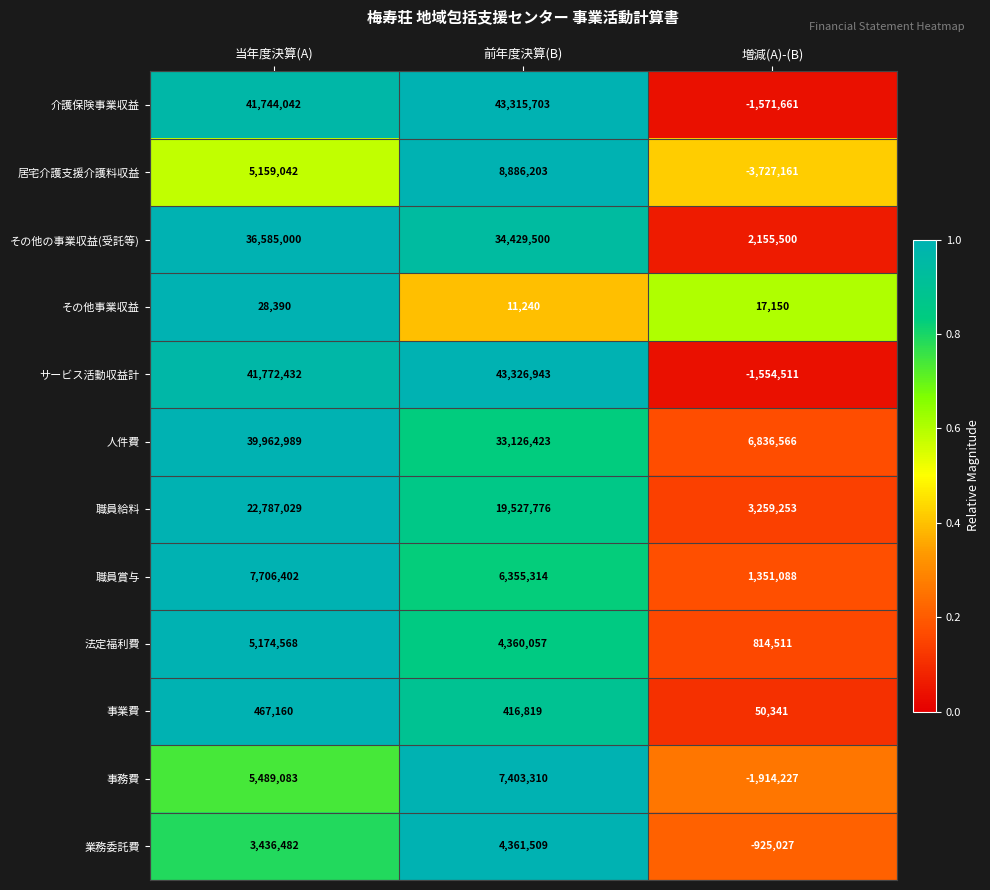

At how many categories does at least one series exceed 0?

3